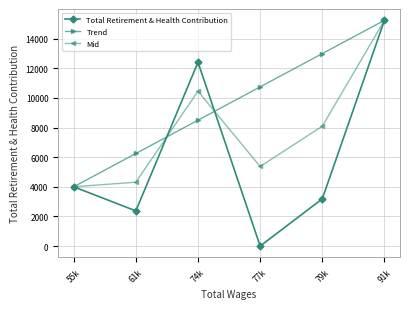

What is the highest value of the Total Retirement & Health Contribution series?

15236.0